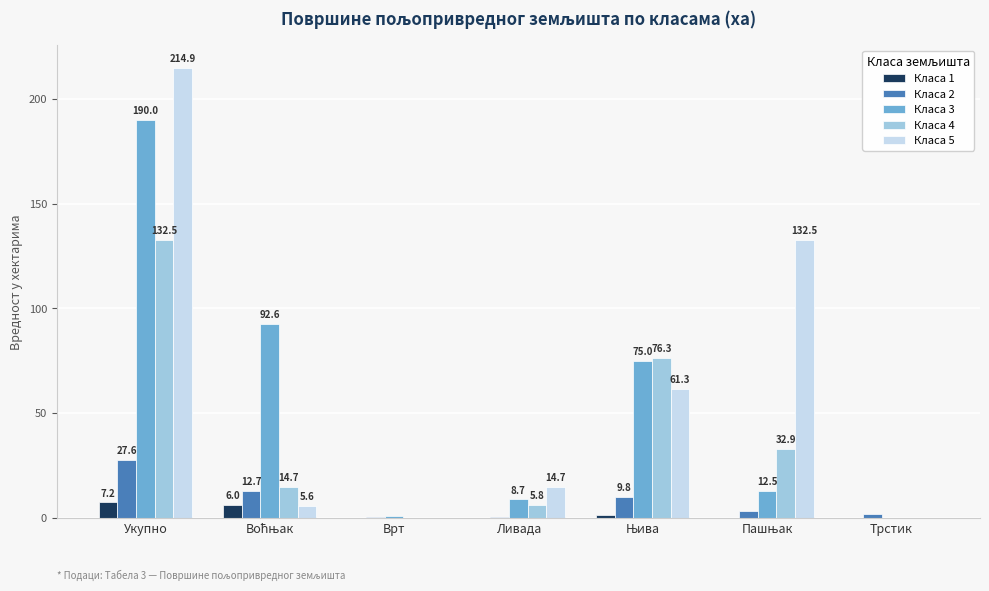

Is it true that Класа 1 equals 0.0 at Трстик?

True